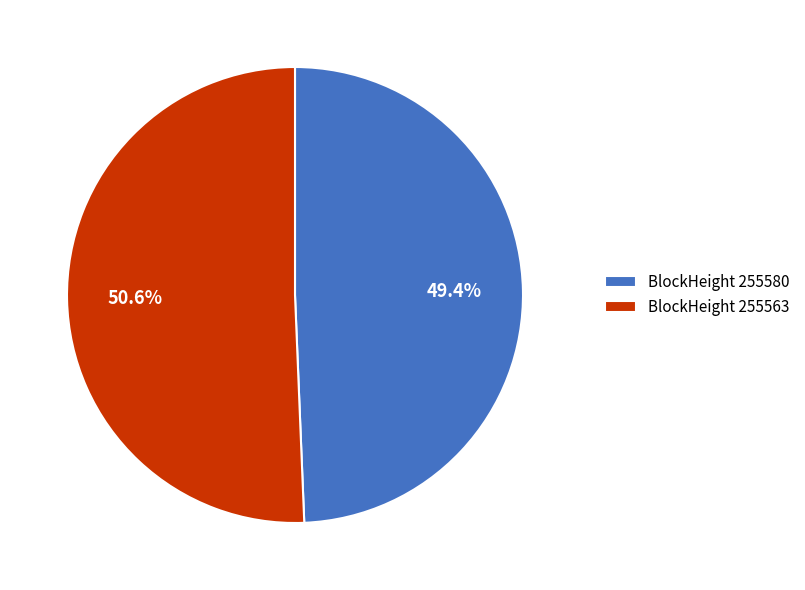

How many segments does this pie chart have?

2